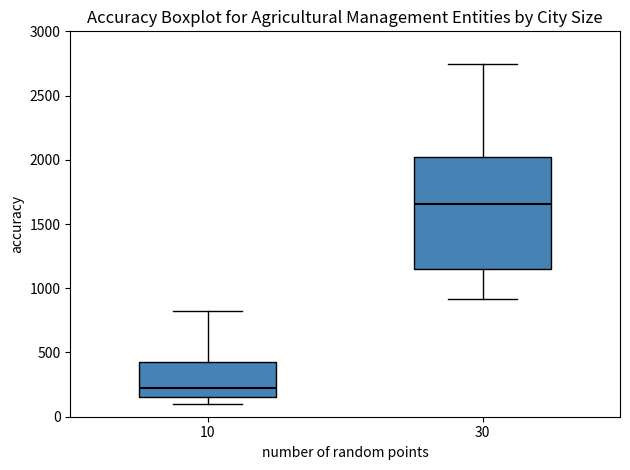

Reading left to right, transcribe this box plot: for each box, give where its median line is, the range the box spans, and where its two whiskers end, as read against the y-axis. The values are not printed on the chart, so give them approximately, as read against the axis.

10: median 200, box 150 to 400, whiskers 100 to 800
30: median 1650, box 1150 to 2000, whiskers 900 to 2750